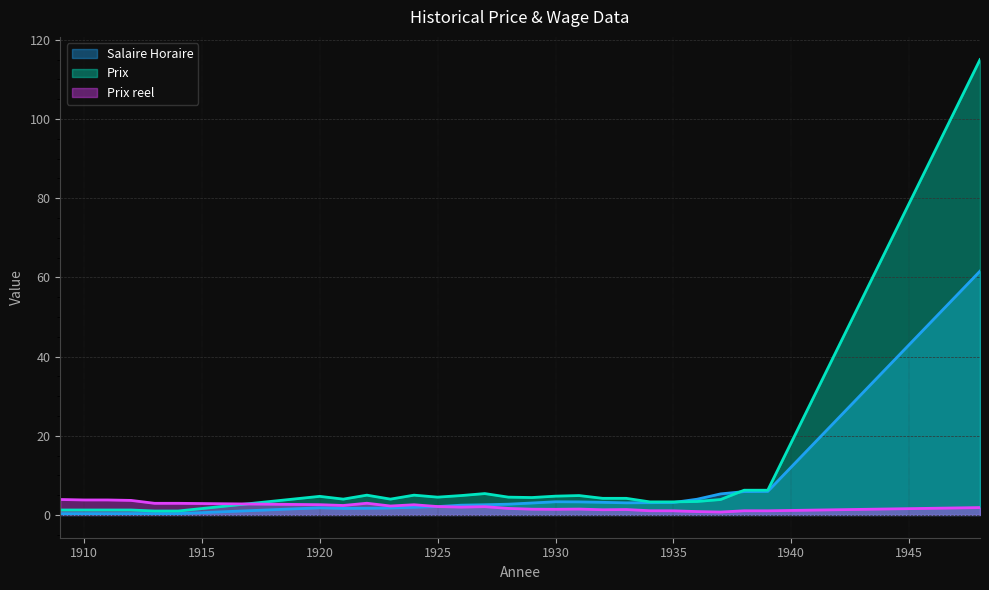

What is the smallest value displayed?

0.3